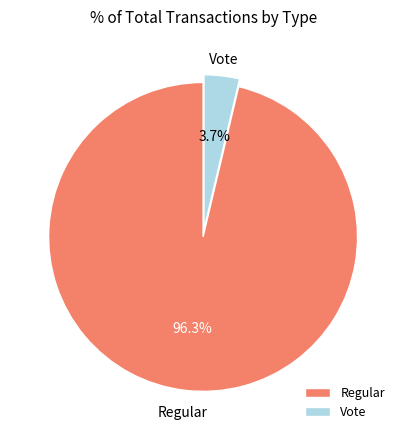

How many segments does this pie chart have?

2